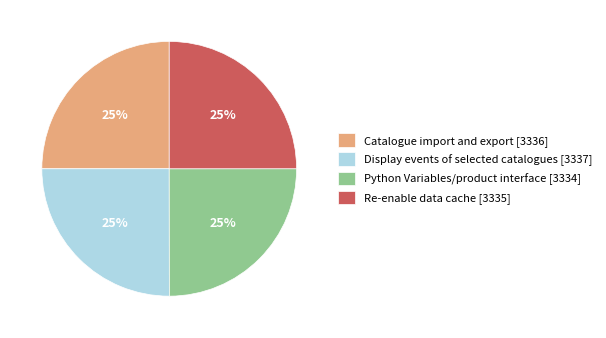

Does Catalogue import and export [3336] represent more than half of the total?

No